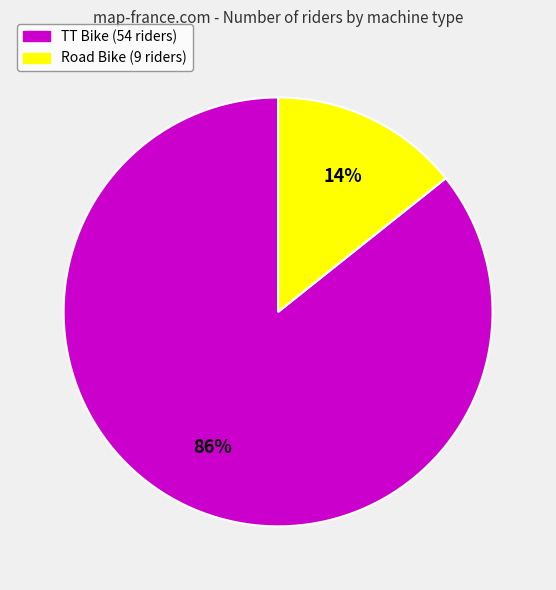

To the nearest percent, what is the average slice percentage?

50%